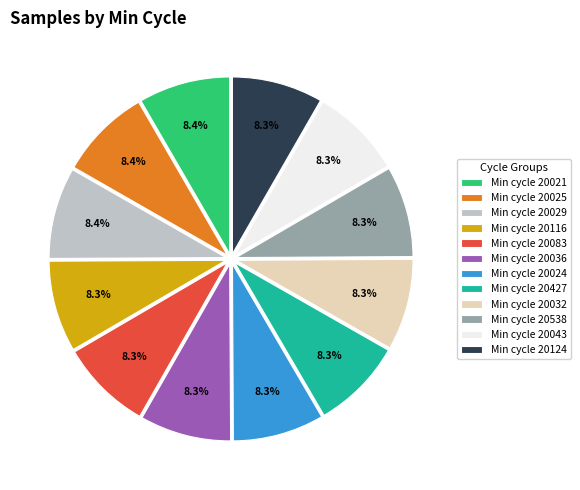

What percentage do Min cycle 20116 and Min cycle 20043 together represent?

16.7%